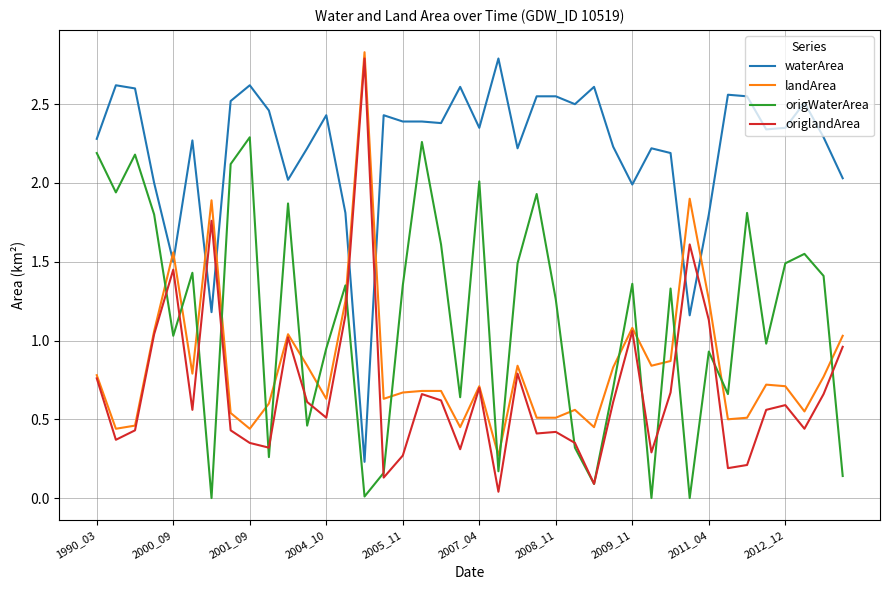

What is the greatest value displayed?

2.8